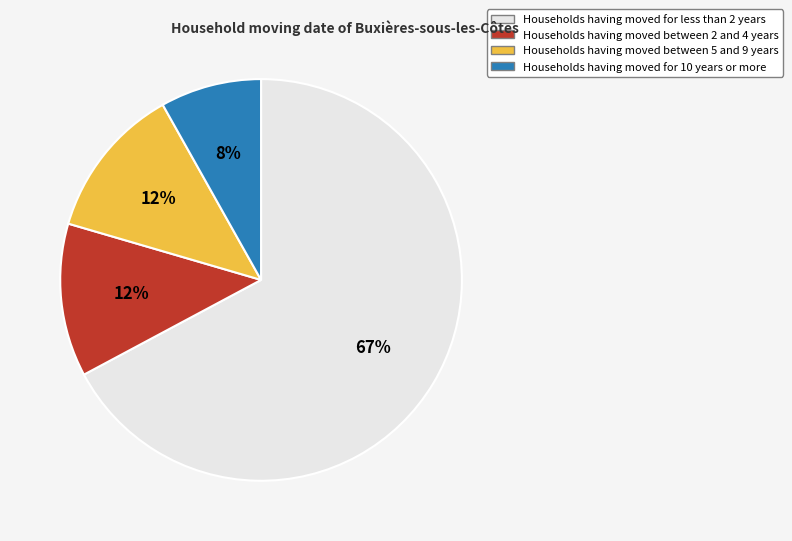

To the nearest percent, what is the average slice percentage?

25%